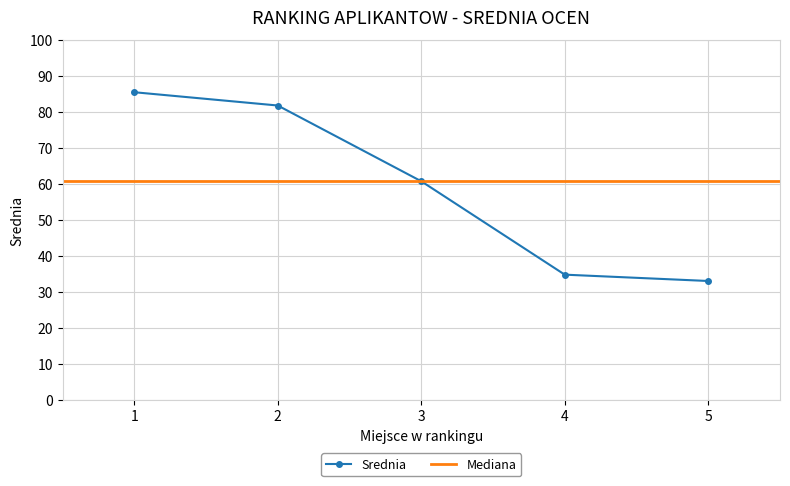

Reading left to right, list all the values displayed in this chart.

85.5	81.8	60.7	34.8	33.0